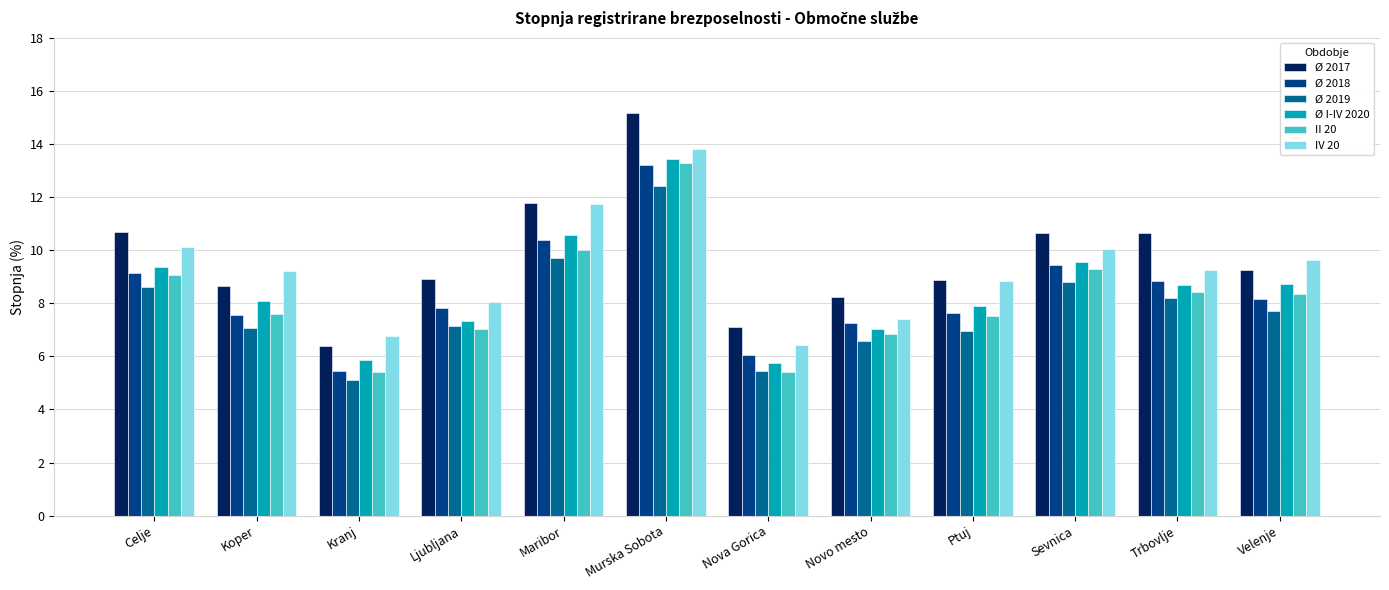

Count the number of categories in the chart.

12